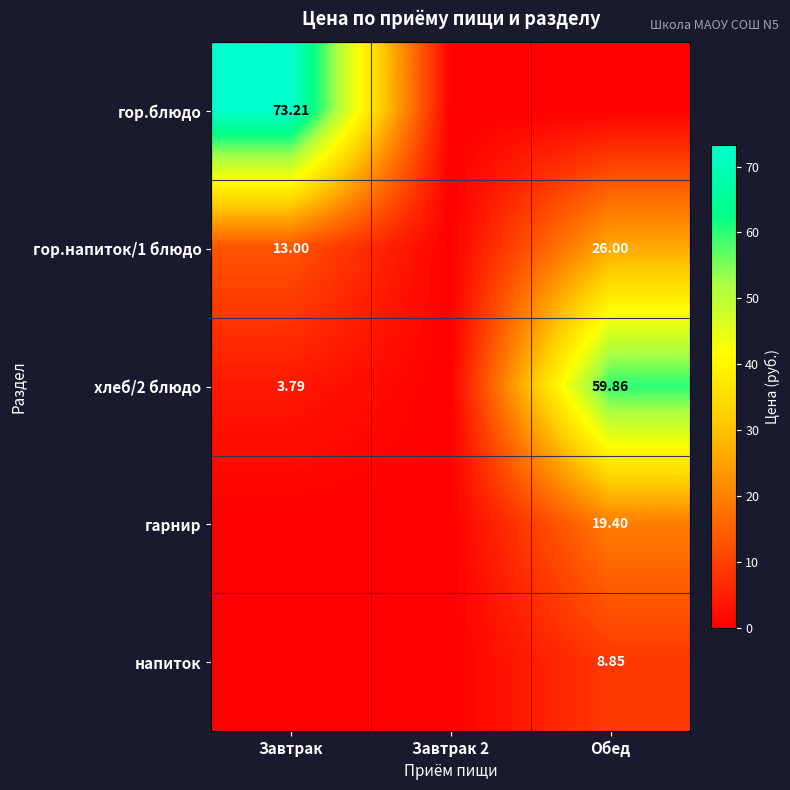

Is the value of гарнир at Обед greater than the value of гор.блюдо at Завтрак?

No